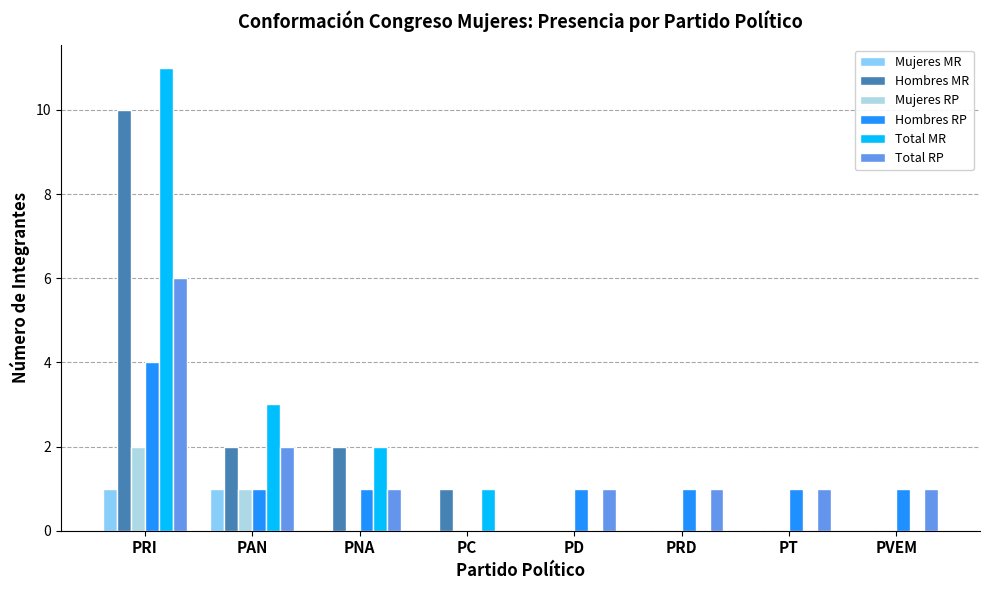

Are the bars horizontal?

No